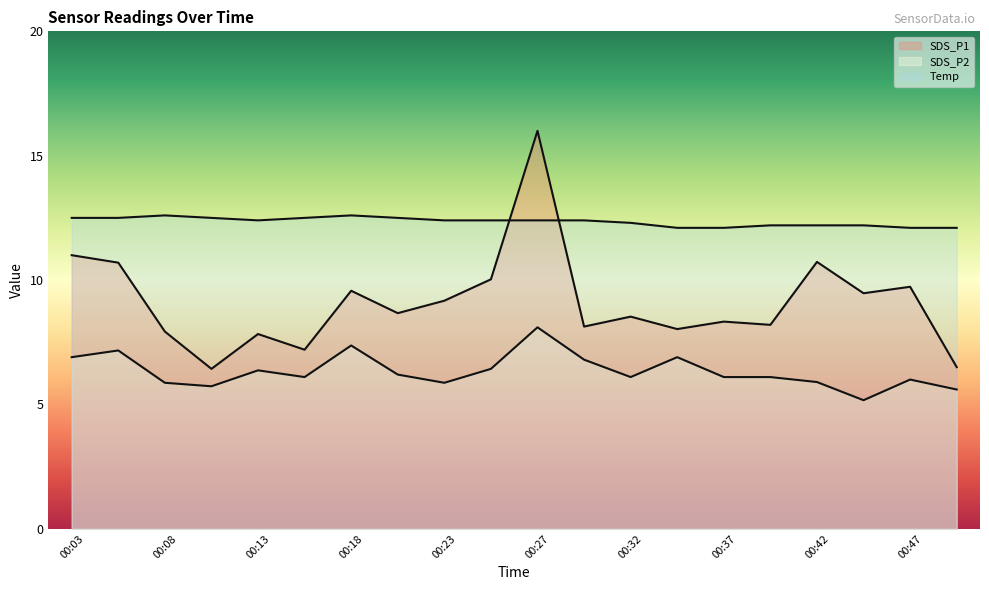

True or false: Temp has more than 0 interior local peaks.

True